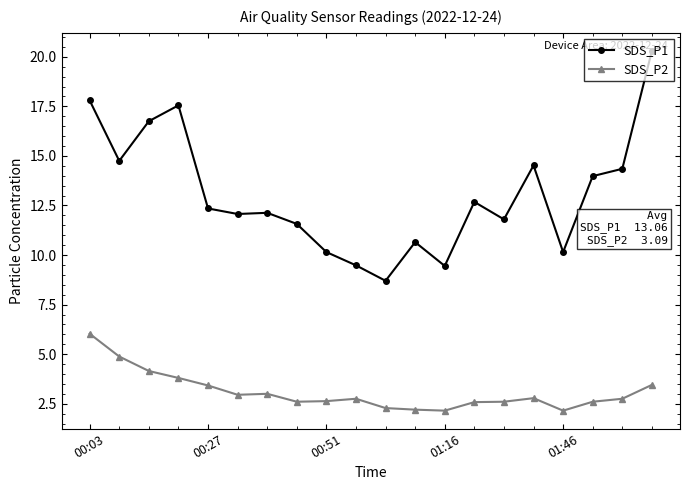

Rank the series by their average value, from highest to lowest.

SDS_P1, SDS_P2